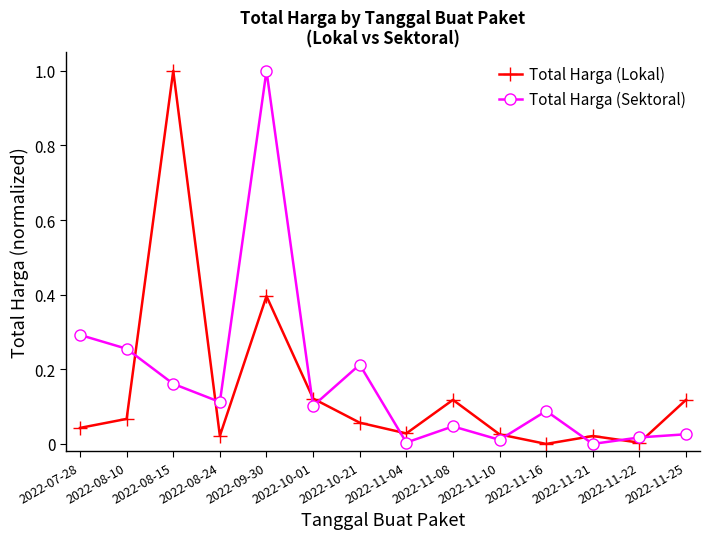

How many data points does each series have?

14